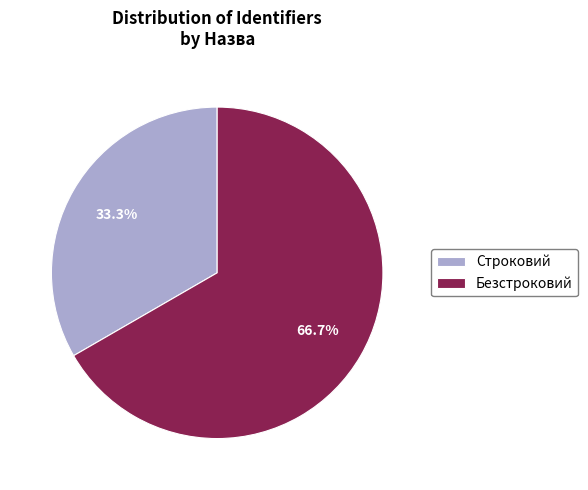

Between Строковий and Безстроковий, which is larger?

Безстроковий